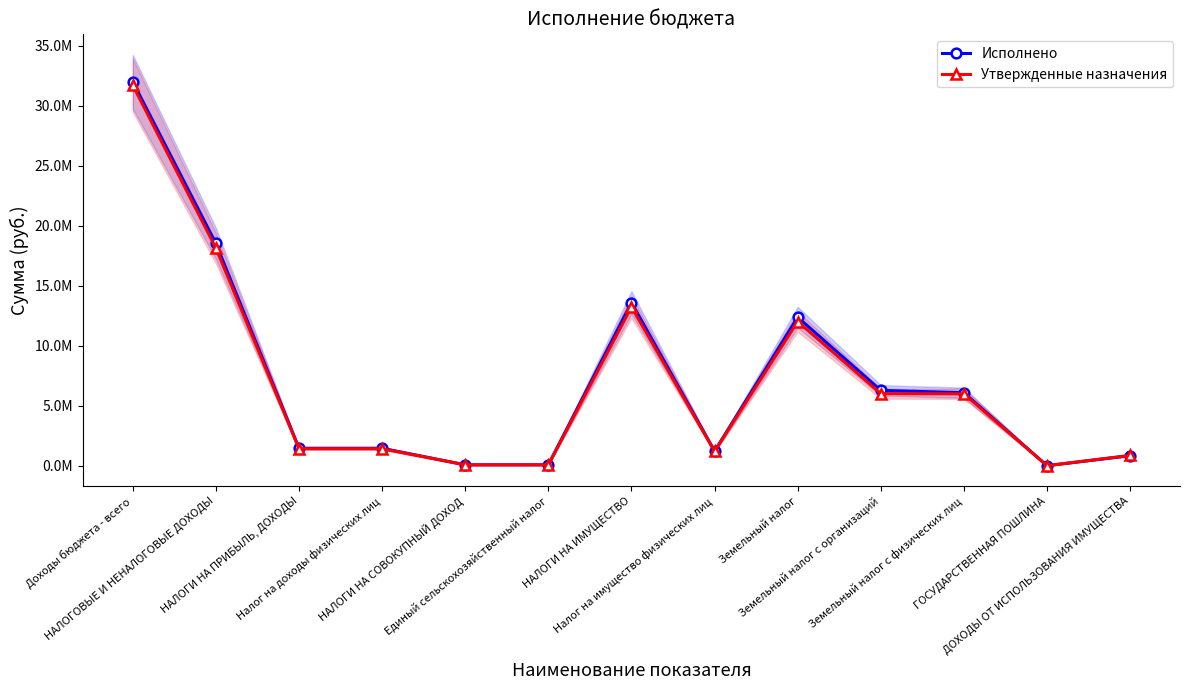

At how many categories does at least one series exceed 12893020?

3